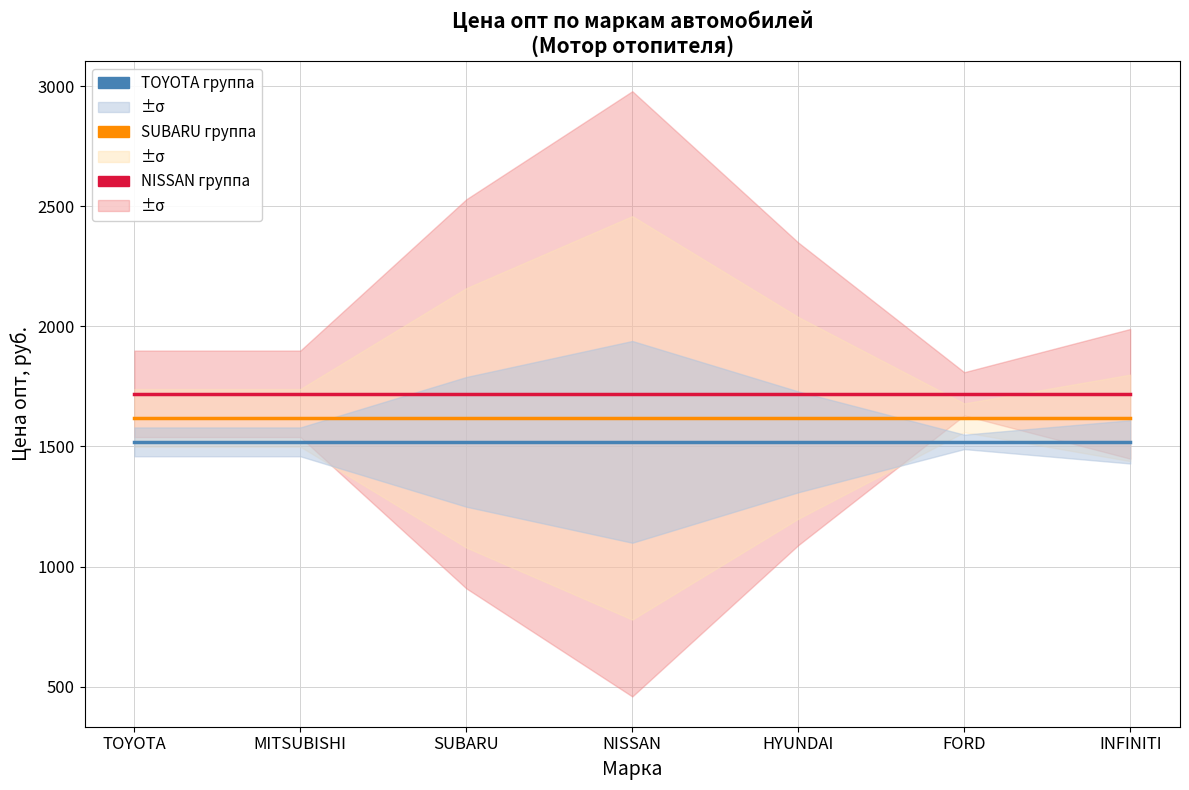

True or false: NISSAN группа has more than 2 interior local peaks.

False